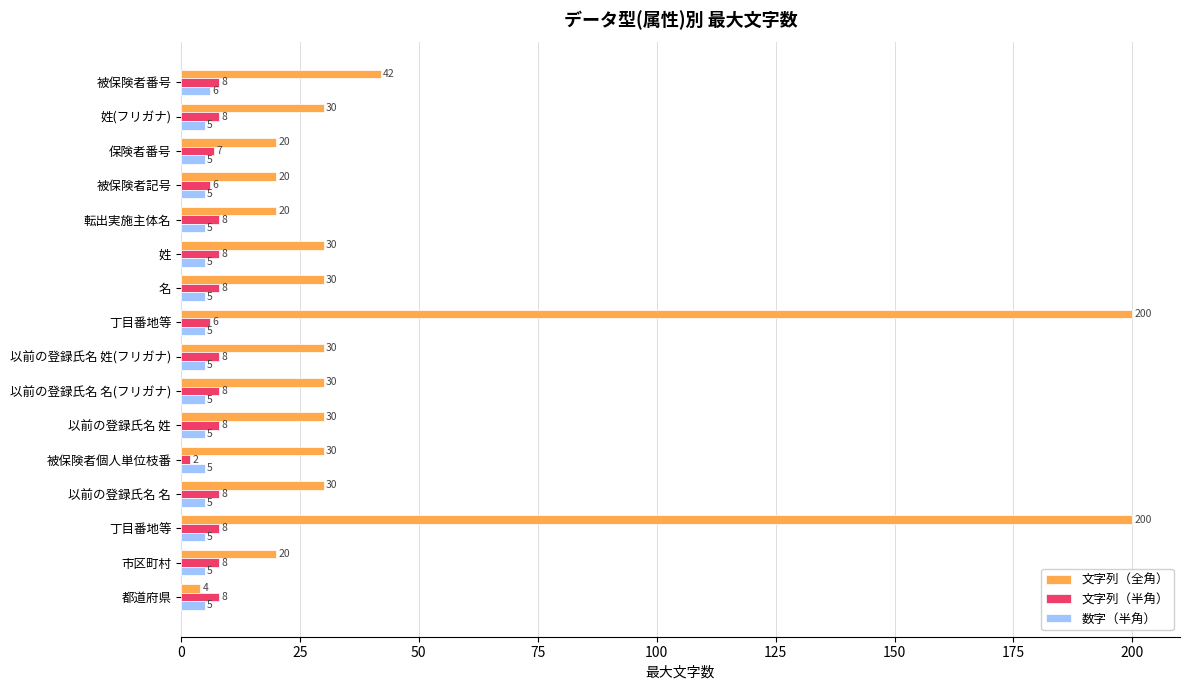

What are all the series names shown in the legend?

文字列（全角）, 文字列（半角）, 数字（半角）